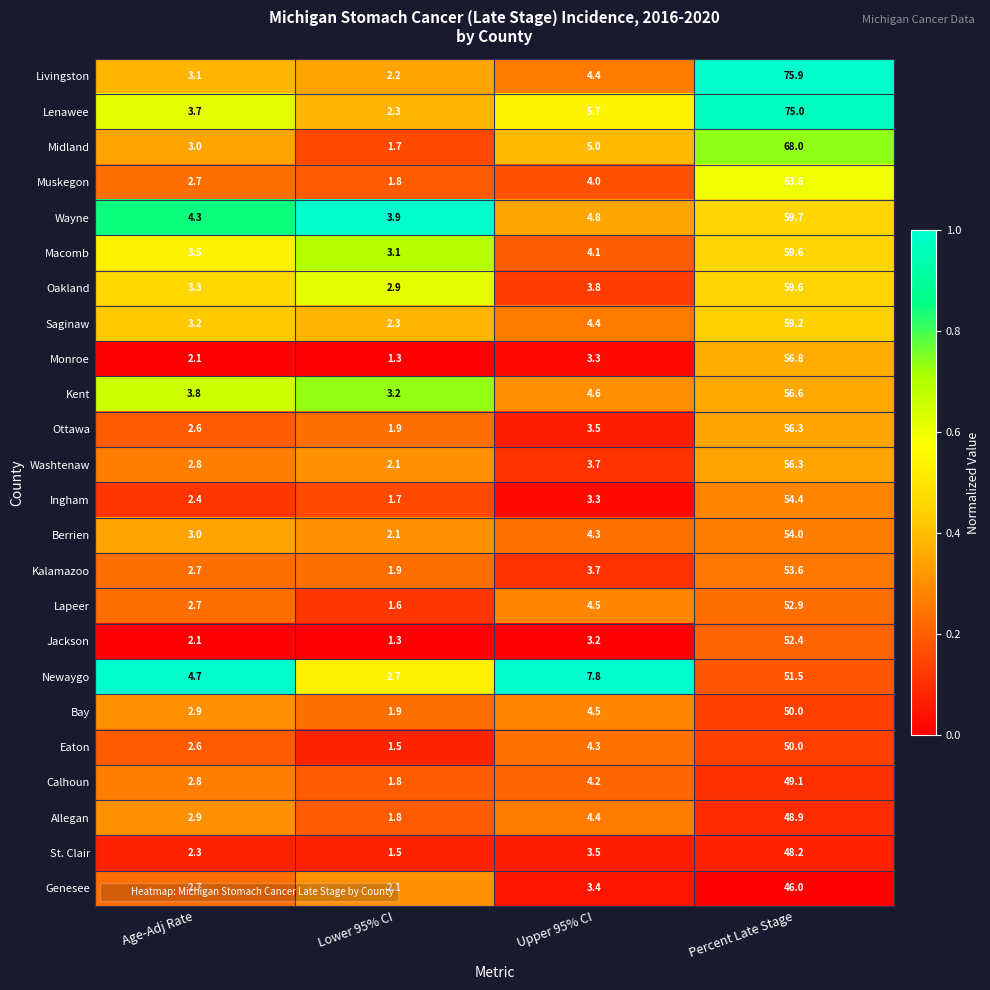

How many data points does each series have?

4